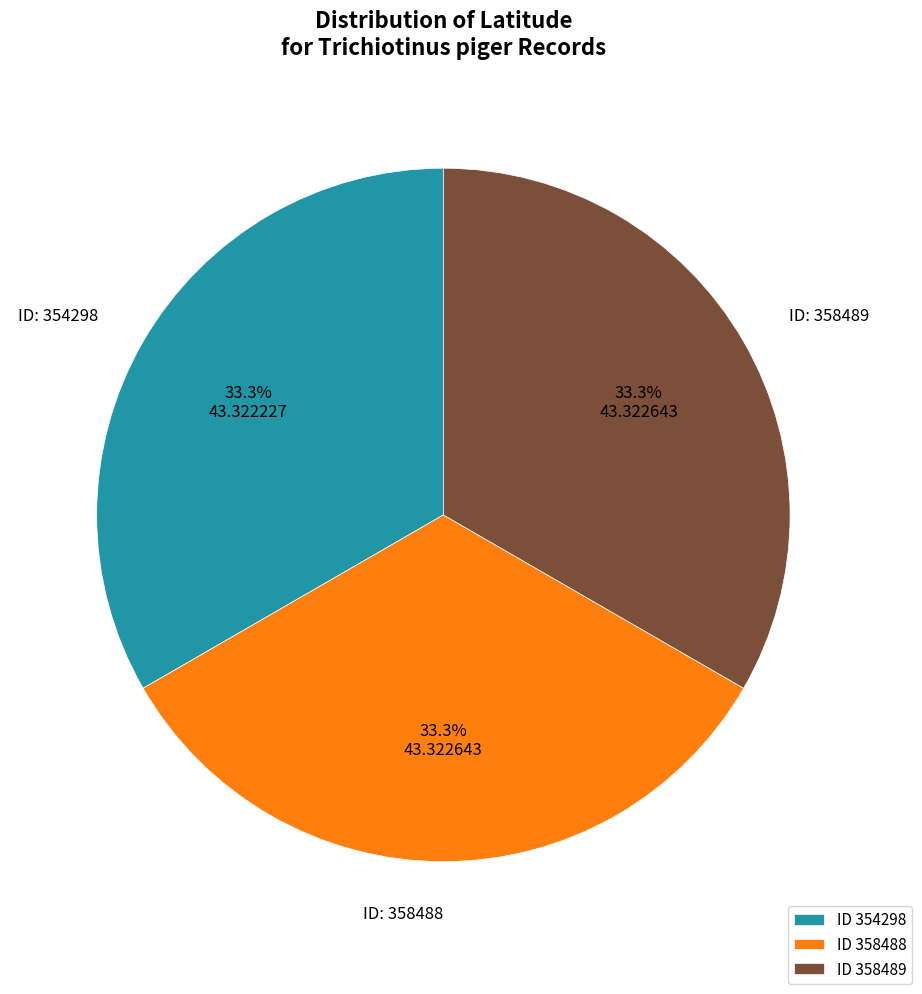

Approximately how many times larger is the value at ID 358488 compared to ID 354298?

1.0